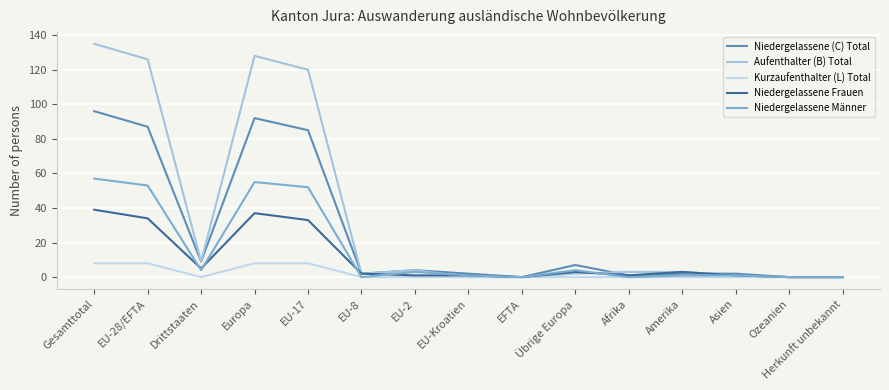

Is the value of Niedergelassene (C) Total at EU-2 greater than the value of Aufenthalter (B) Total at EU-8?

Yes